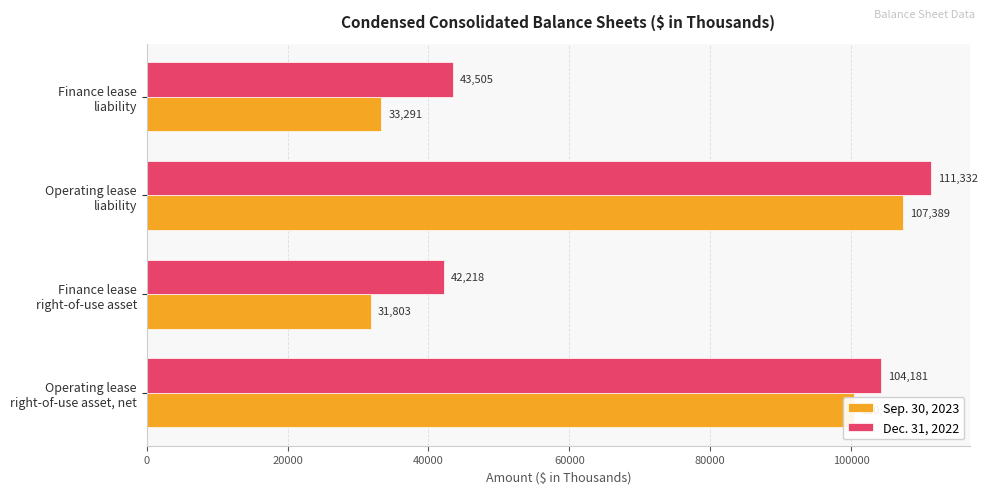

Which label corresponds to the largest value in the chart?

Operating lease
liability